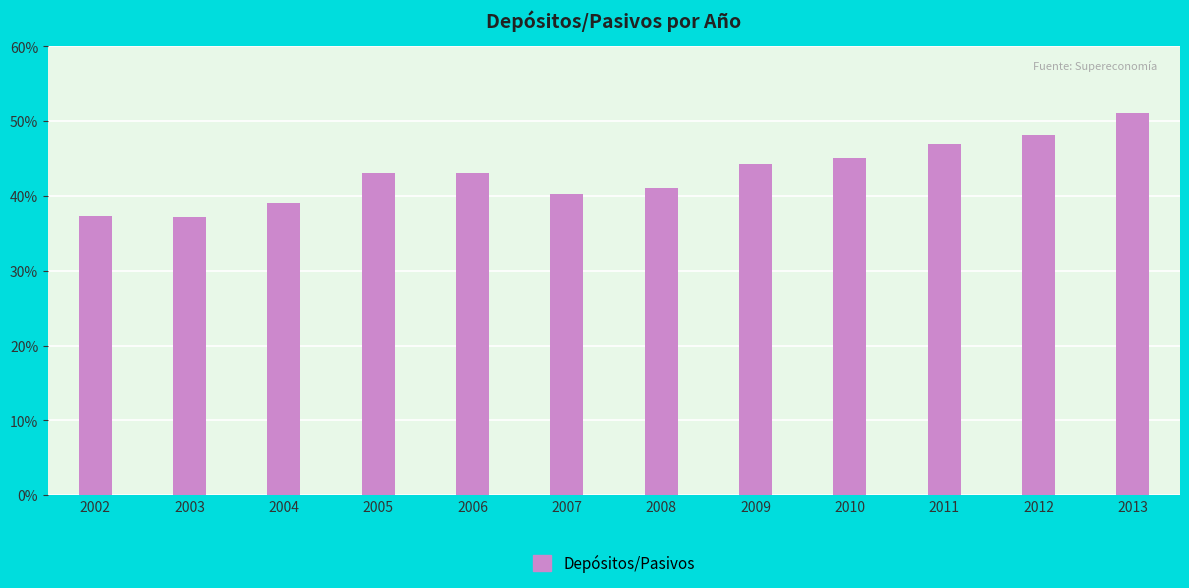

What is the difference between the second highest and minimum values?

10.9